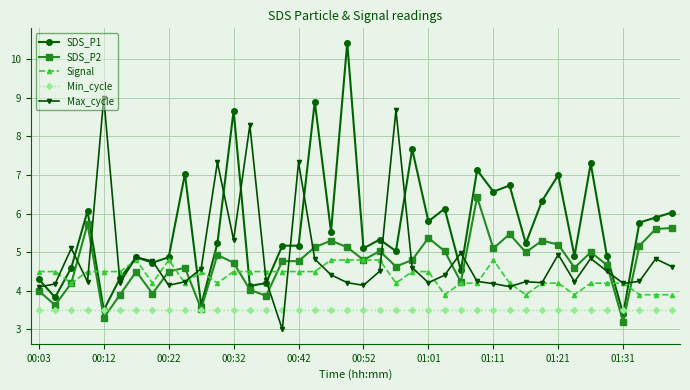

True or false: SDS_P2 has more than 0 interior local peaks.

True